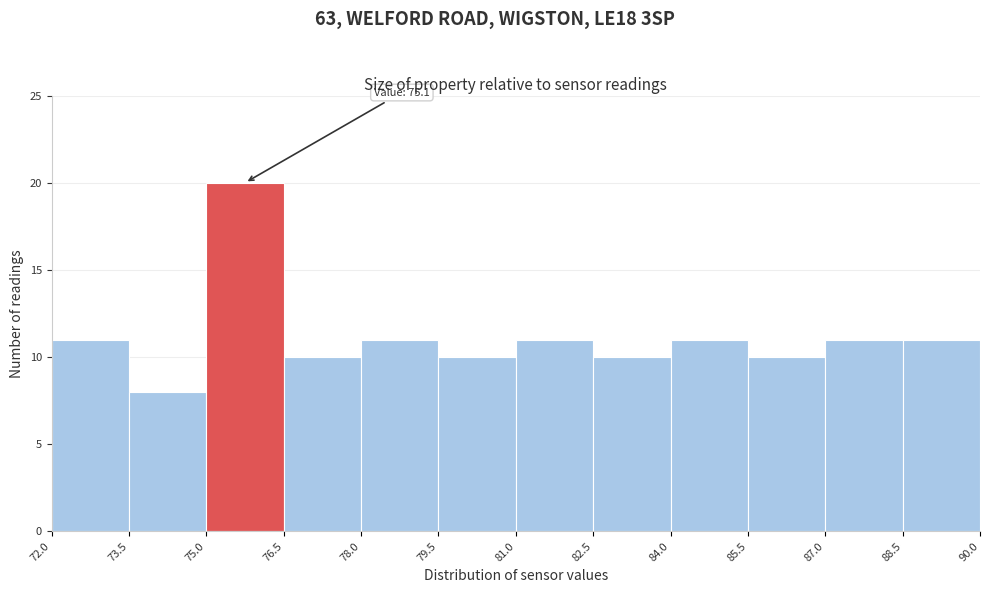

Over which range of the x-axis is the bar tallest?

75.0 to 76.5